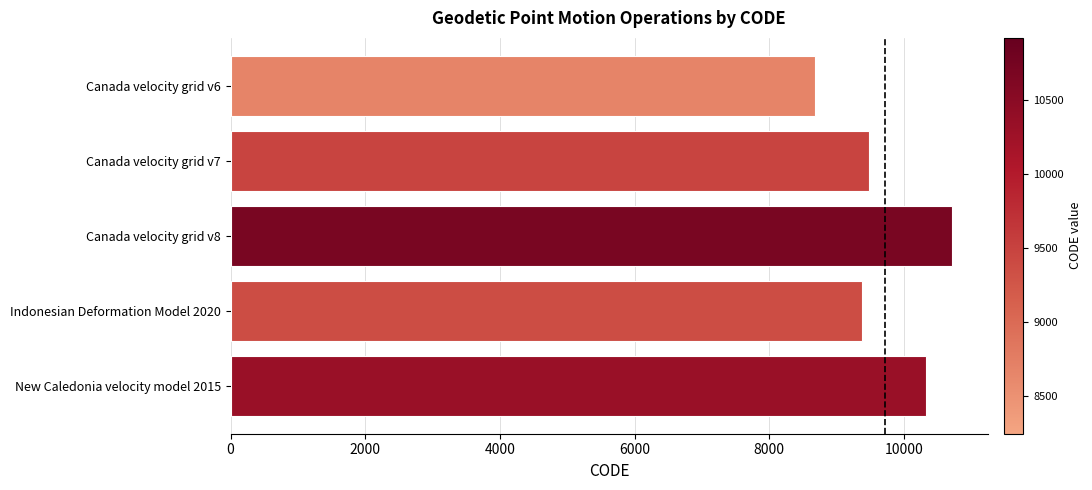

Is it true that the value at Indonesian Deformation Model 2020 is 9375?

True